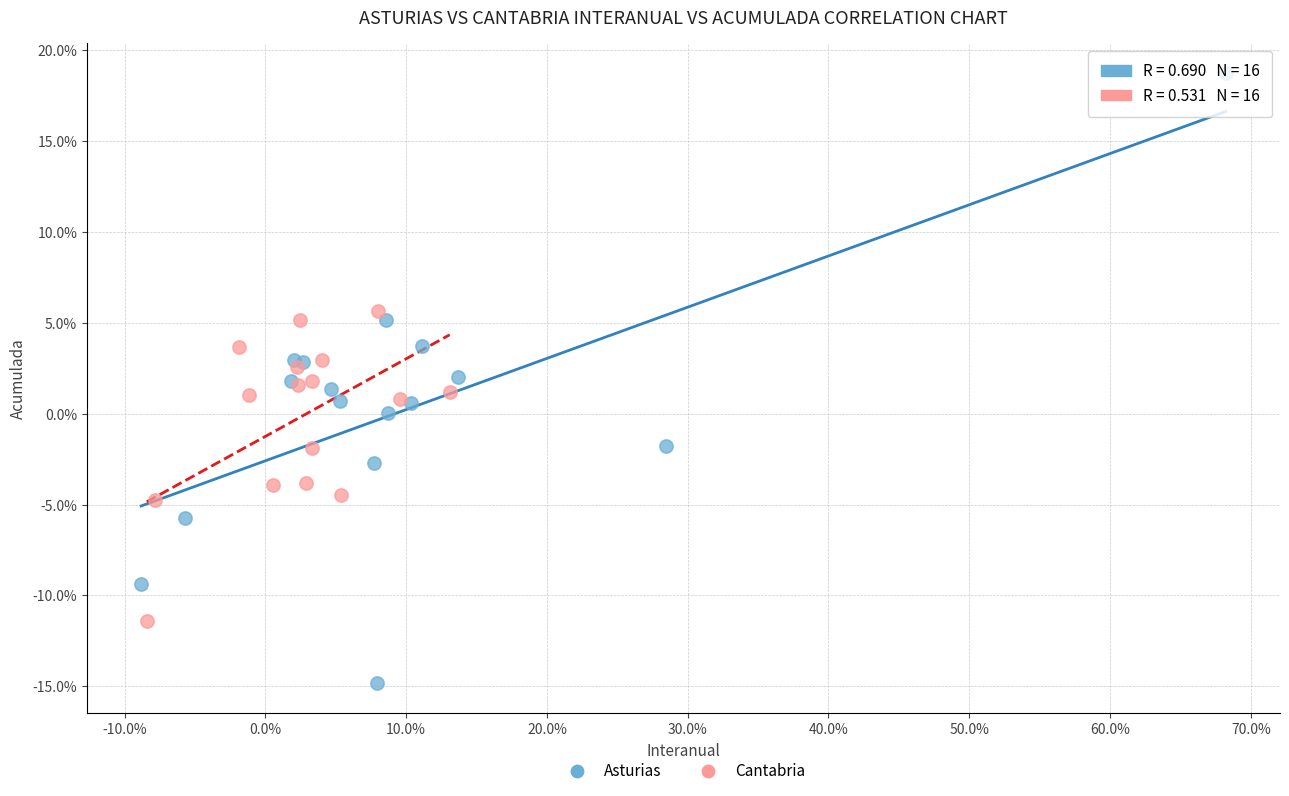

What are all the series names shown in the legend?

Asturias, Cantabria